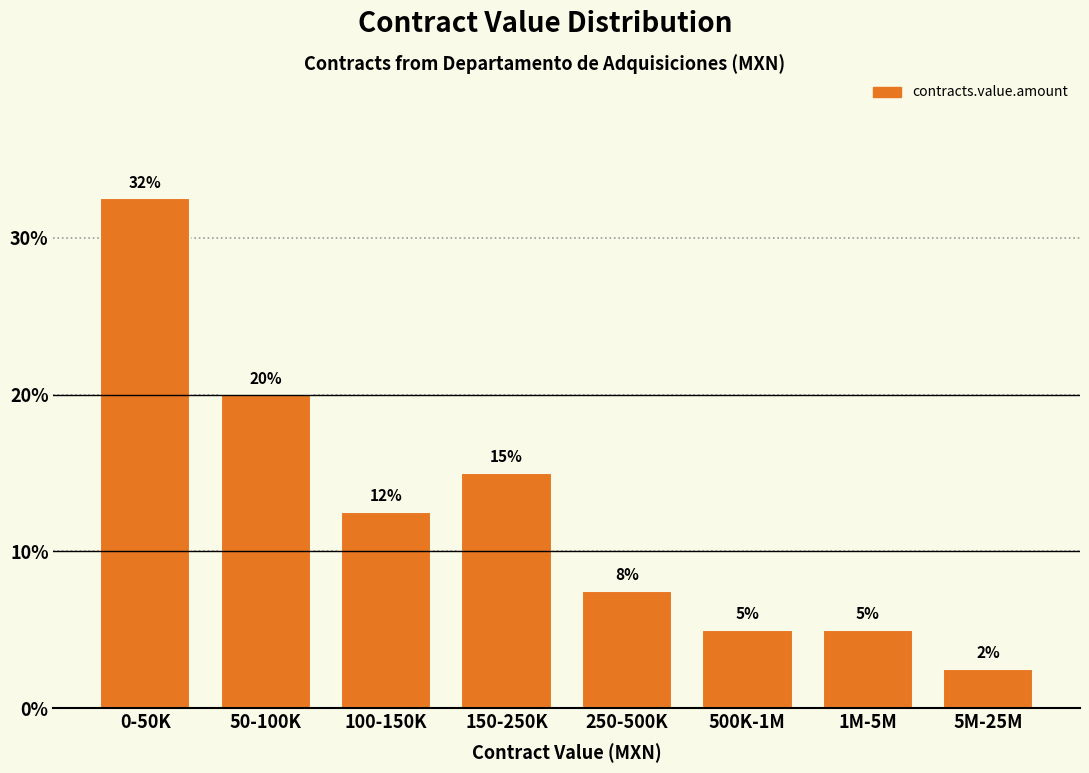

What is the difference between the maximum and minimum values?

30.0